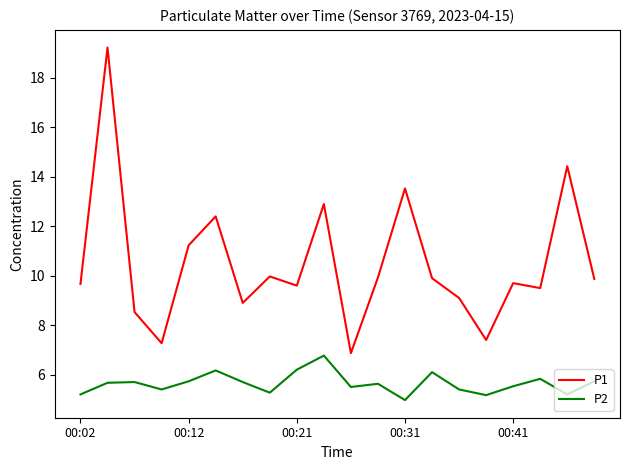

Which series has the largest range (max minus min)?

P1